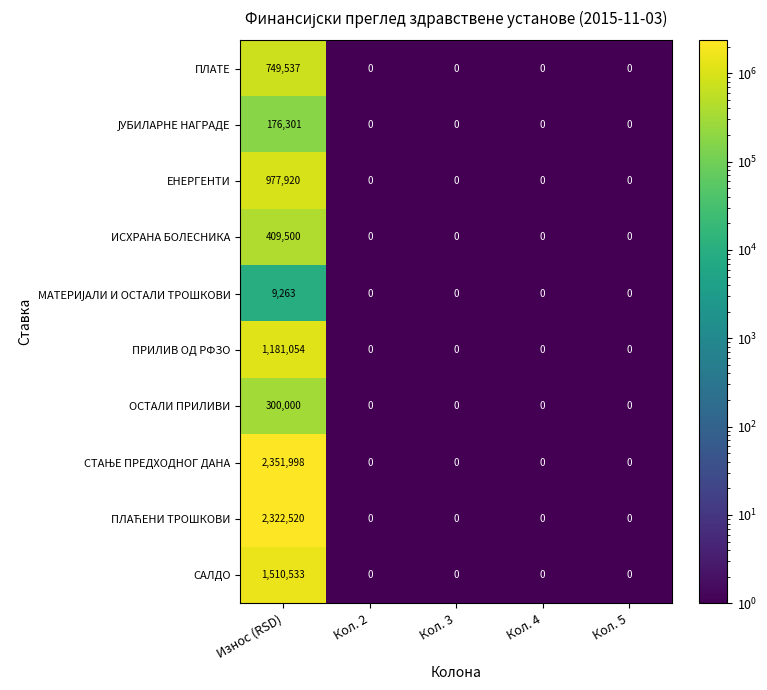

At which category is the sum across all series the highest?

Износ (RSD)